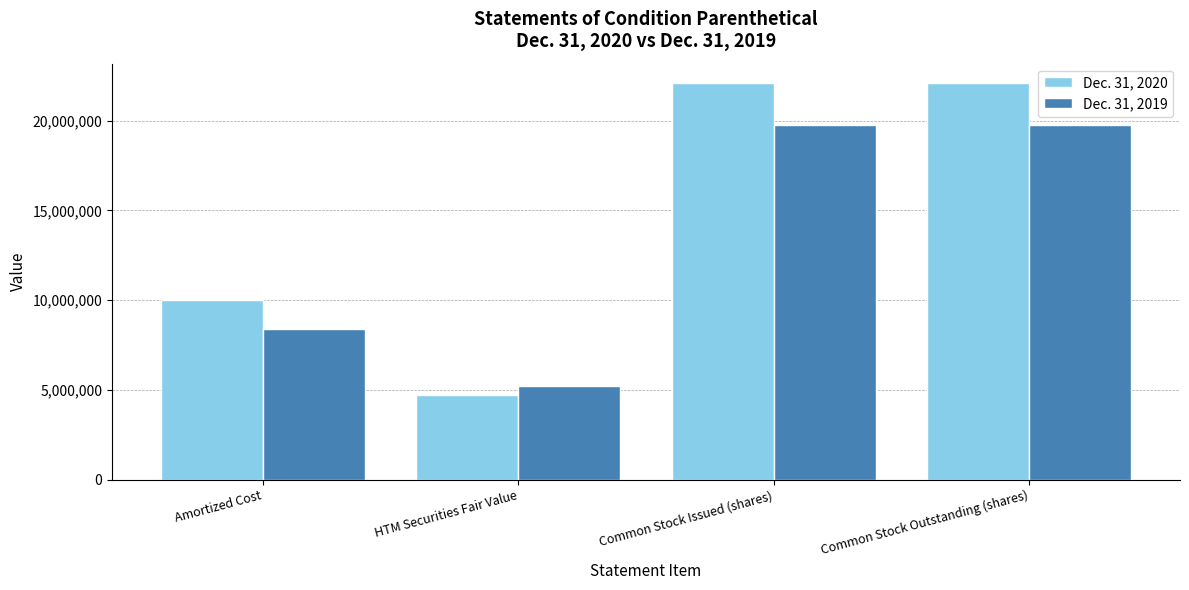

Reading left to right, transcribe all the data shown in this chart.

Dec. 31, 2020: Amortized Cost=10007978	HTM Securities Fair Value=4723796	Common Stock Issued (shares)=22075696	Common Stock Outstanding (shares)=22075696
Dec. 31, 2019: Amortized Cost=8394665	HTM Securities Fair Value=5216206	Common Stock Issued (shares)=19740755	Common Stock Outstanding (shares)=19740755